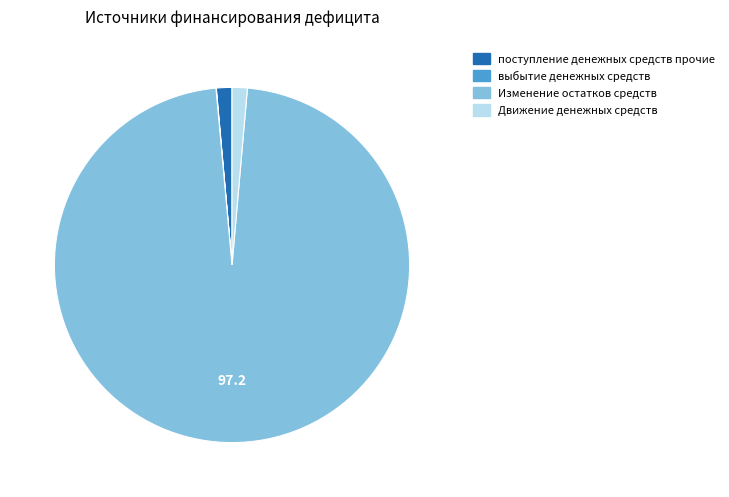

What is the largest slice in the pie chart?

Изменение остатков средств